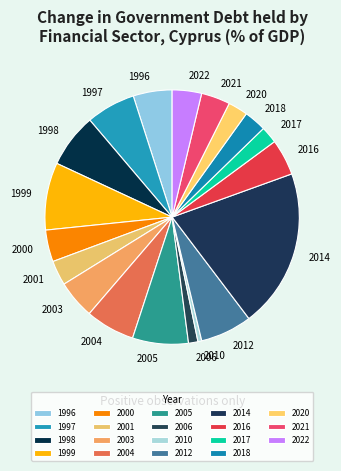

Which category has the smallest portion of the pie?

2010